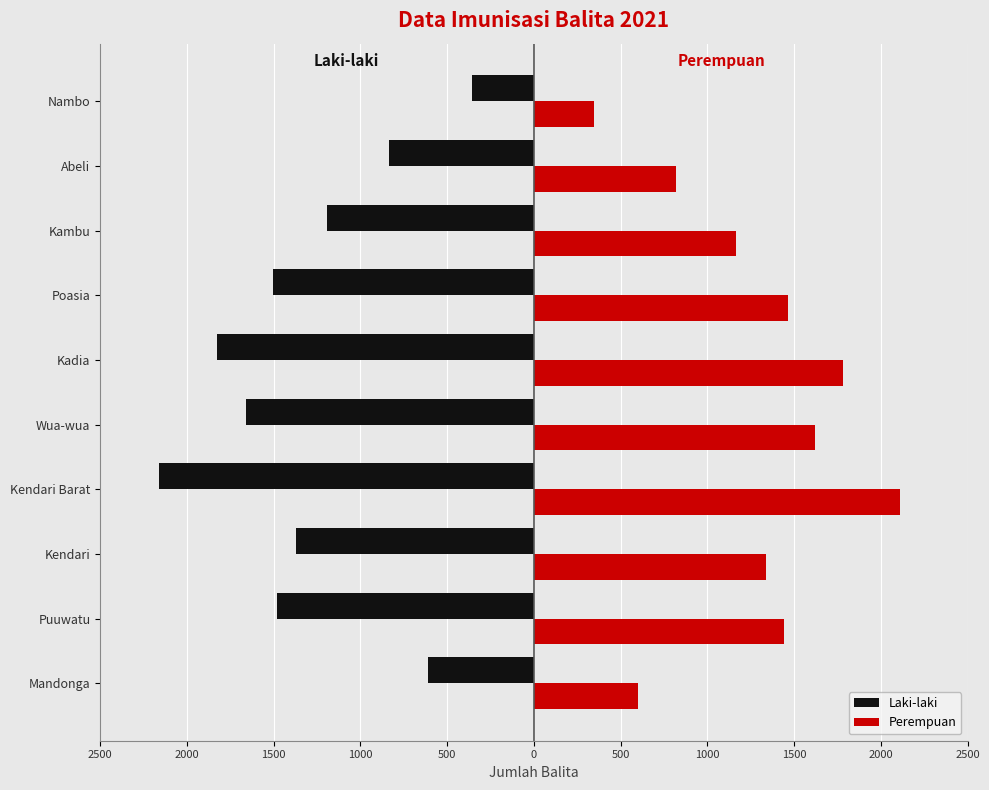

What are all the series names shown in the legend?

Laki-laki, Perempuan